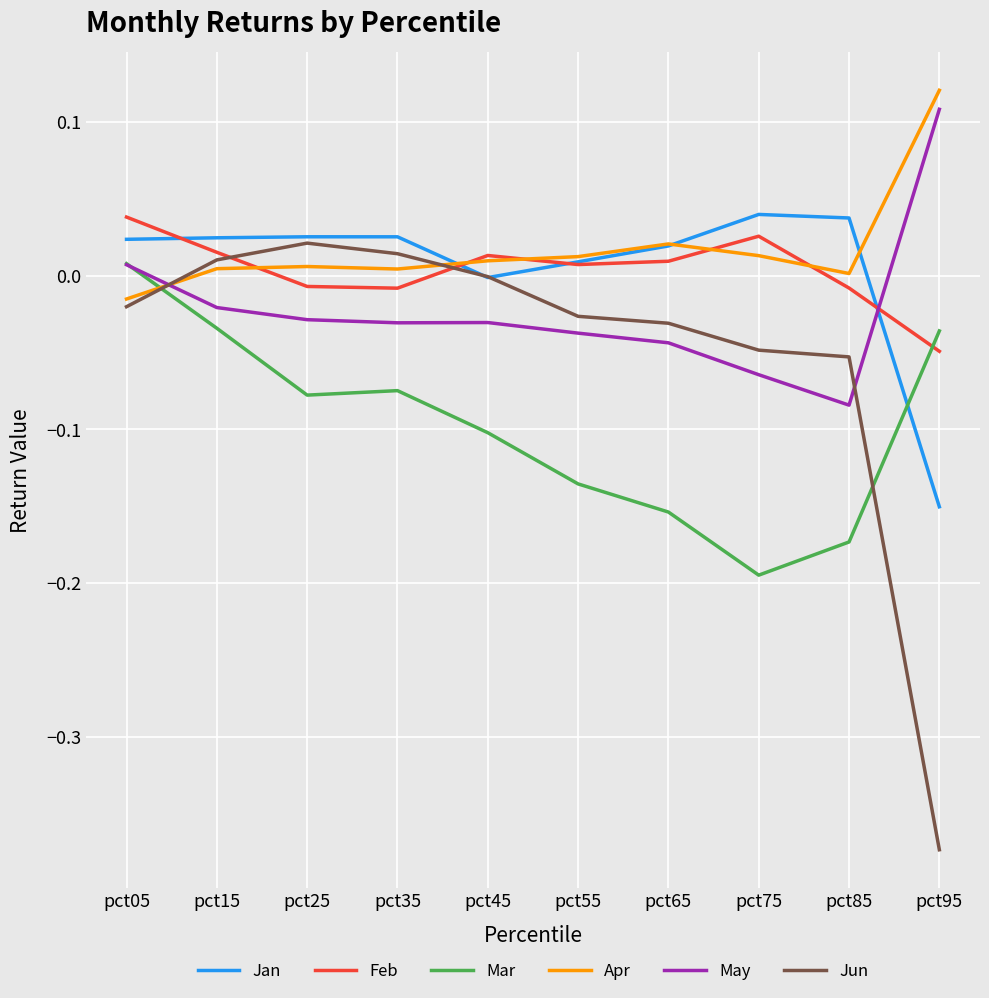

Between which two adjacent categories do Jun and May first intersect?

pct05 and pct15